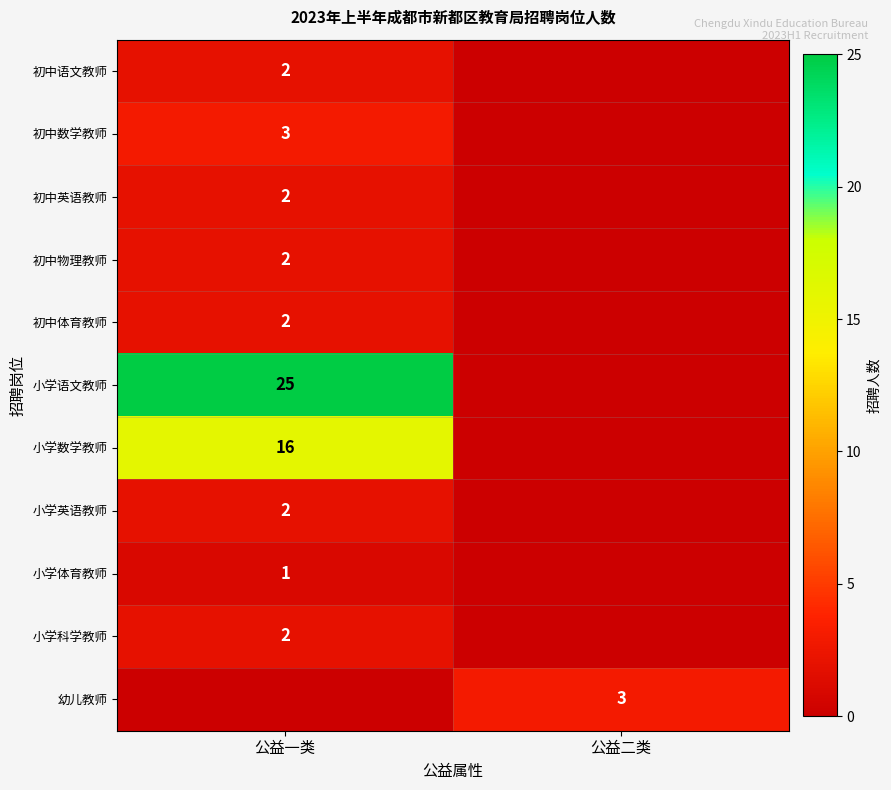

True or false: 初中数学教师 has a value of 3 at 公益一类.

True